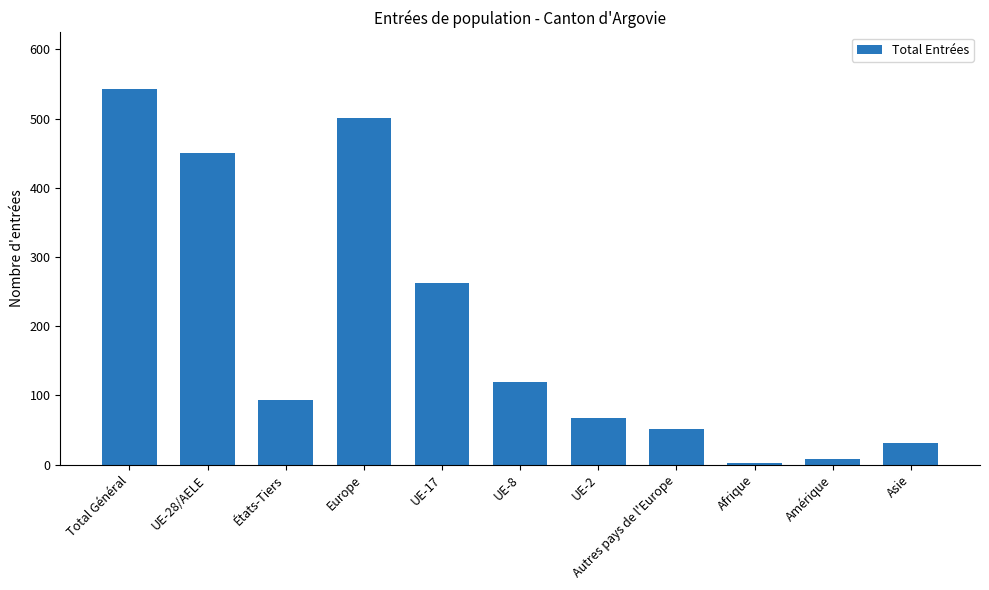

How many bars are there in total?

11